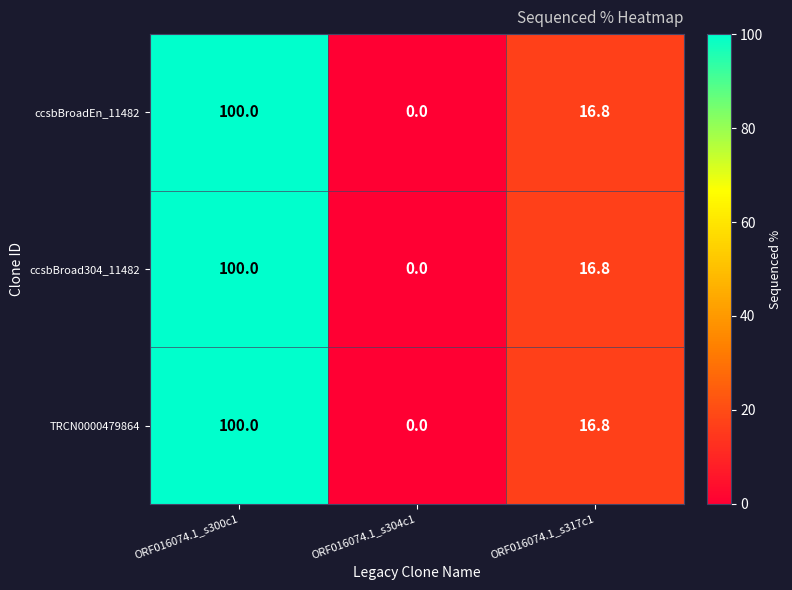

Where does the TRCN0000479864 series first go above 16?

ORF016074.1_s300c1